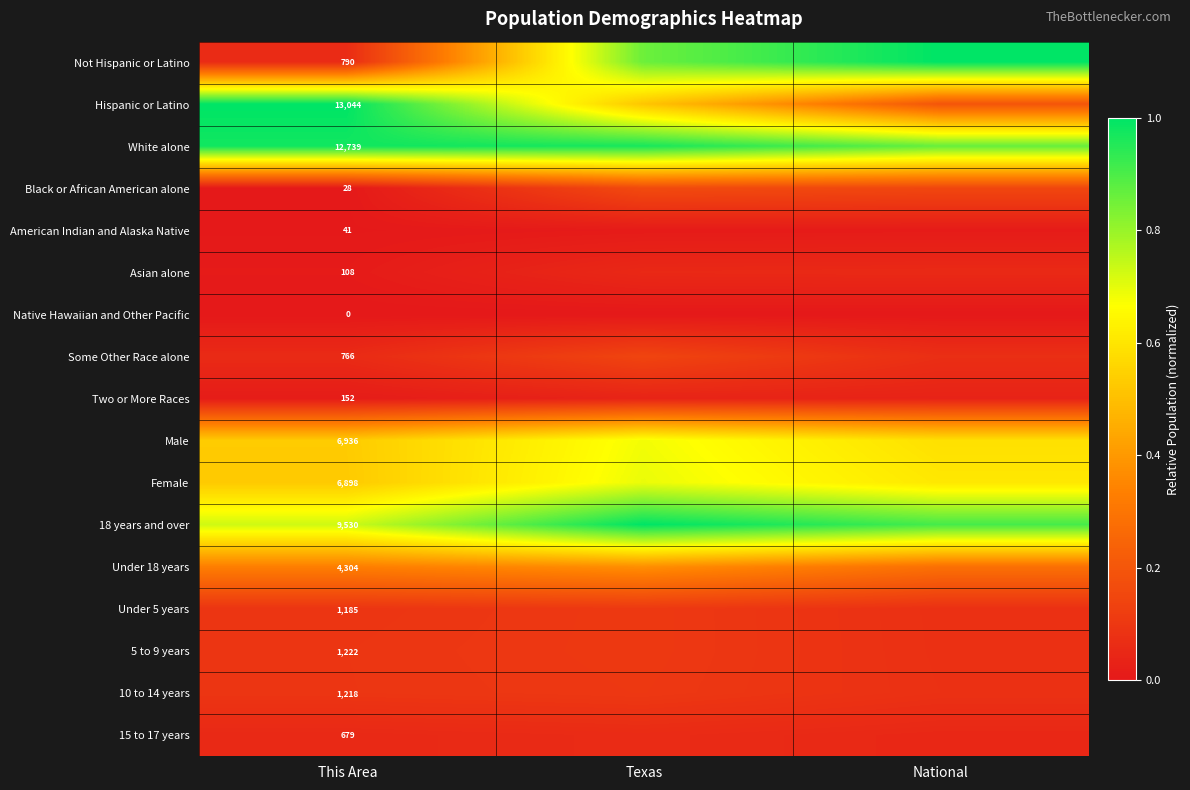

Count the 18 years and over values in the range 0 to 1.

3